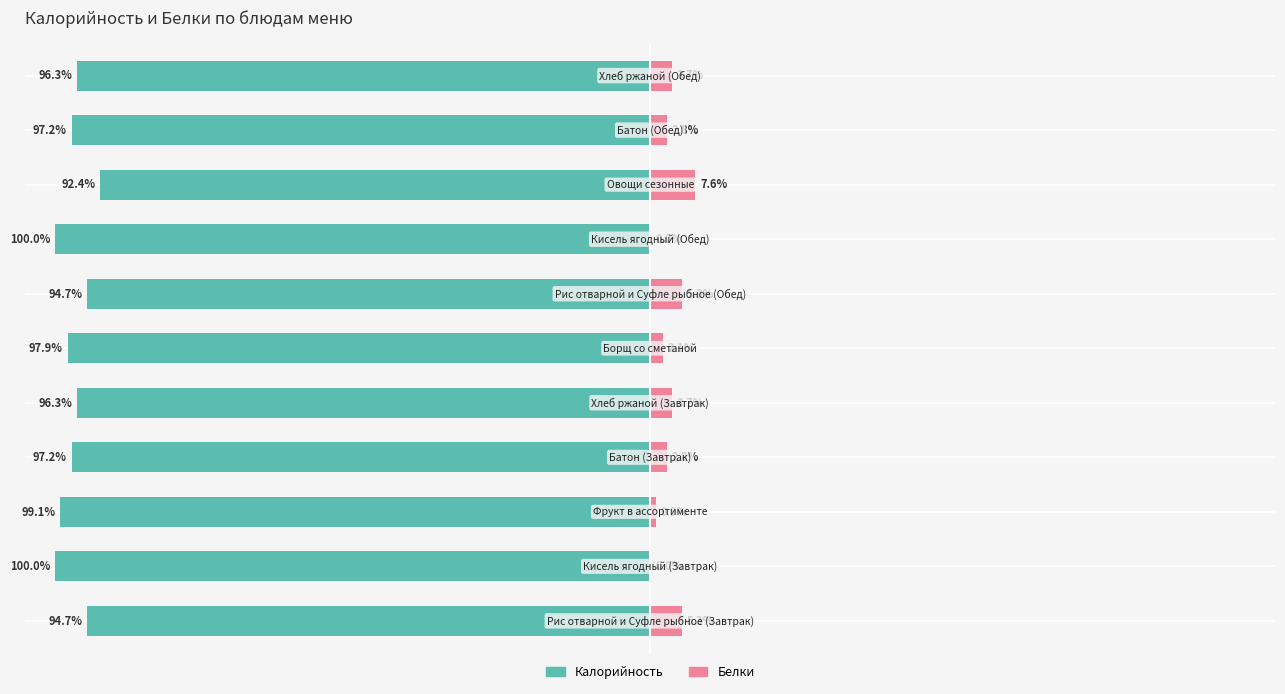

The Калорийность series shows -159.4 at 5. True or false?

False